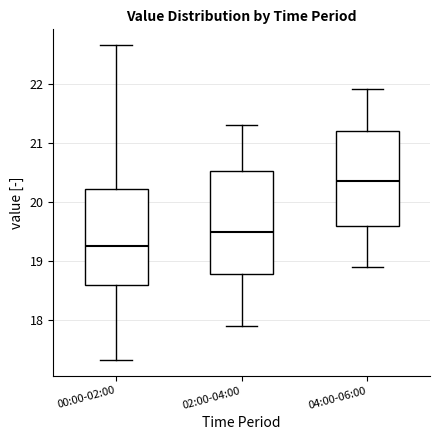

Reading left to right, read every box against the y-axis: the position of its median line, the range the box covers, and the ends of its whiskers. The values are not printed on the chart, so give them approximately, as read against the axis.

00:00-02:00: median 19.3, box 18.6 to 20.2, whiskers 17.3 to 22.7
02:00-04:00: median 19.5, box 18.8 to 20.5, whiskers 17.9 to 21.3
04:00-06:00: median 20.4, box 19.6 to 21.2, whiskers 18.9 to 21.9